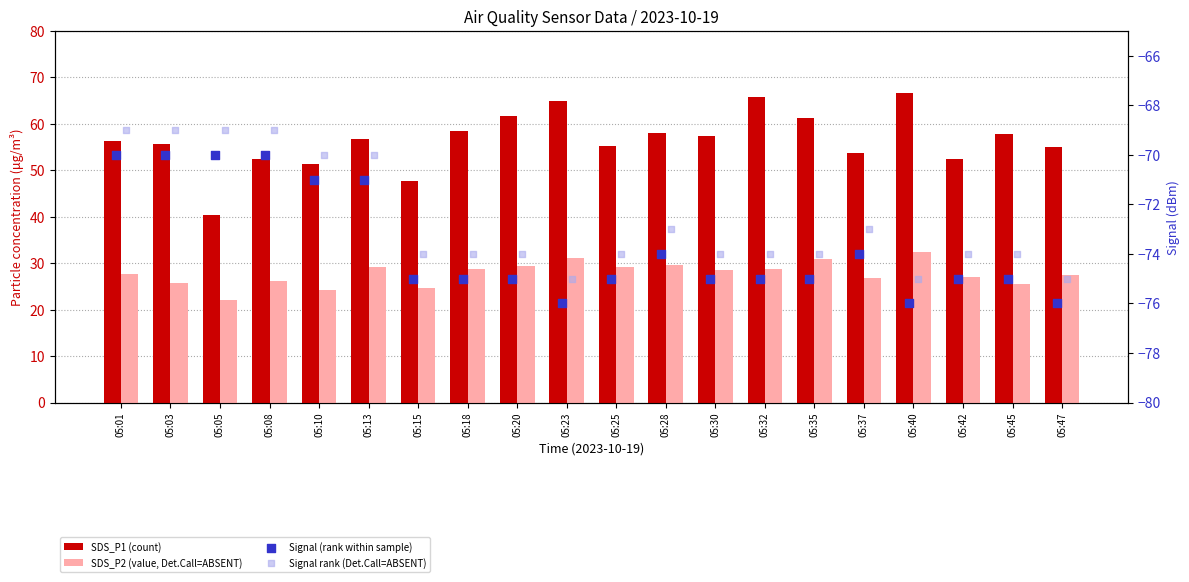

Is the value of Signal (rank within sample) at 05:01 greater than the value of SDS_P1 (count) at 05:35?

No